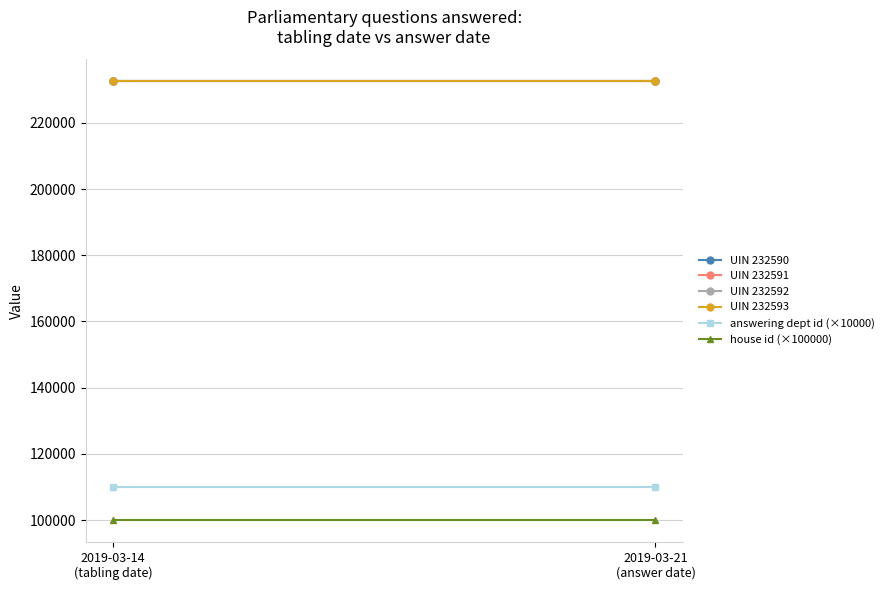

Is this an area chart (filled region under the line)?

No